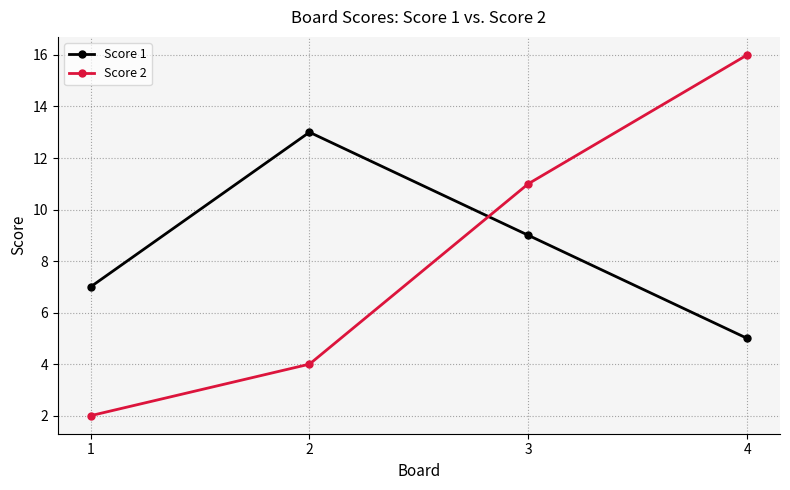

Reading left to right, extract all data points from this chart.

Score 1: 1=7	2=13	3=9	4=5
Score 2: 1=2	2=4	3=11	4=16